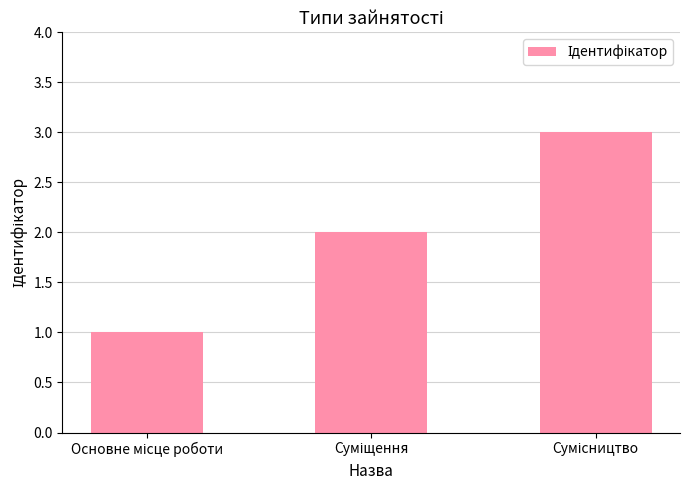

Count the number of data series in this chart.

1